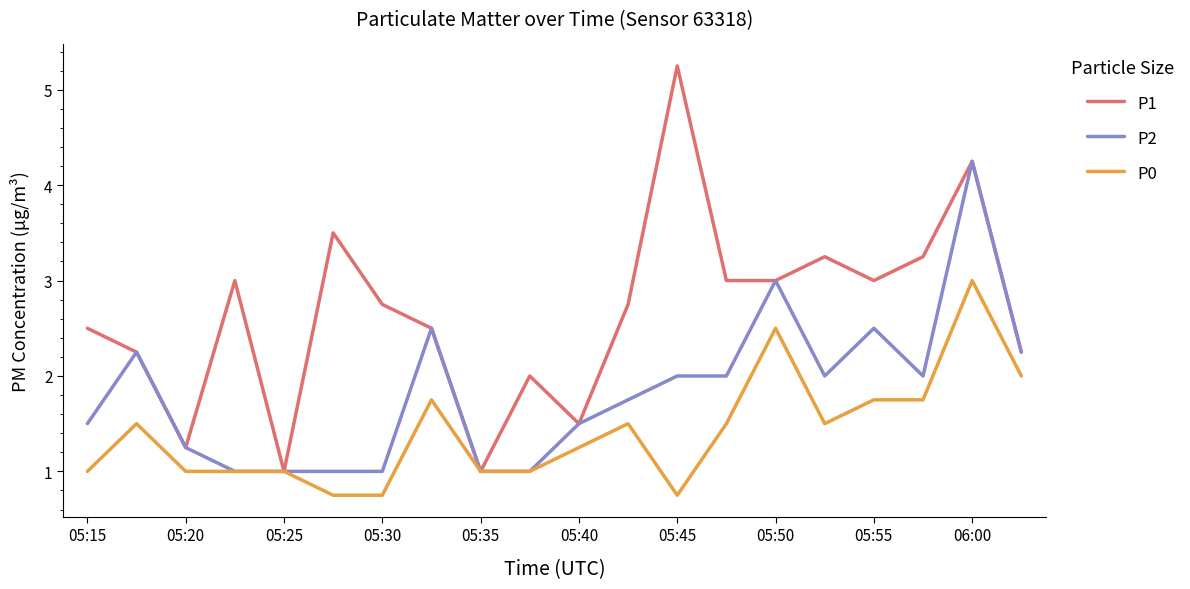

Does the chart display data point markers on the line(s)?

No